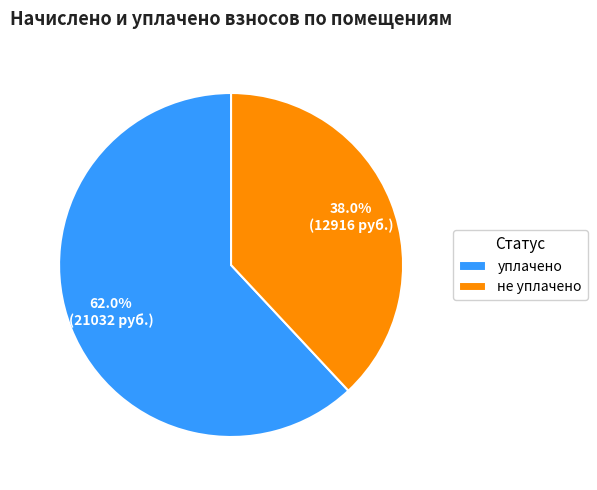

Is there any slice that represents more than half of the pie?

Yes